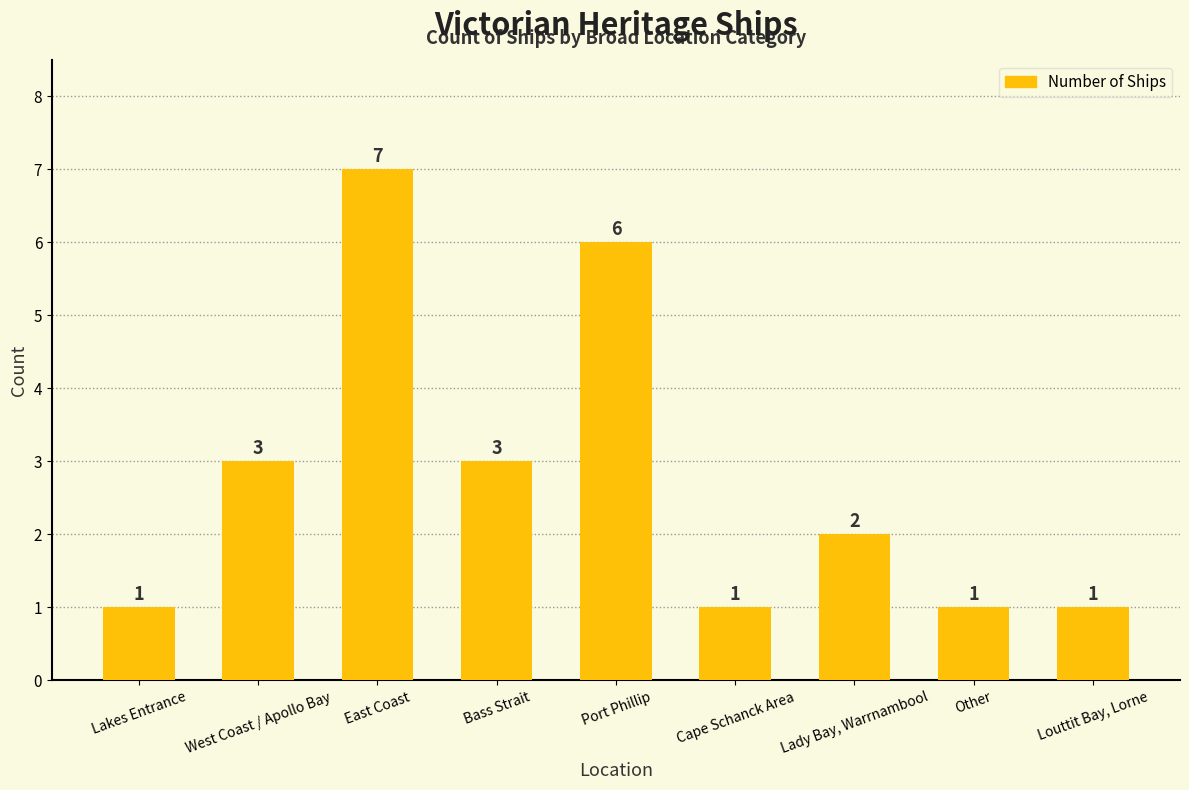

Is it true that the value at Lady Bay, Warrnambool is 1?

False